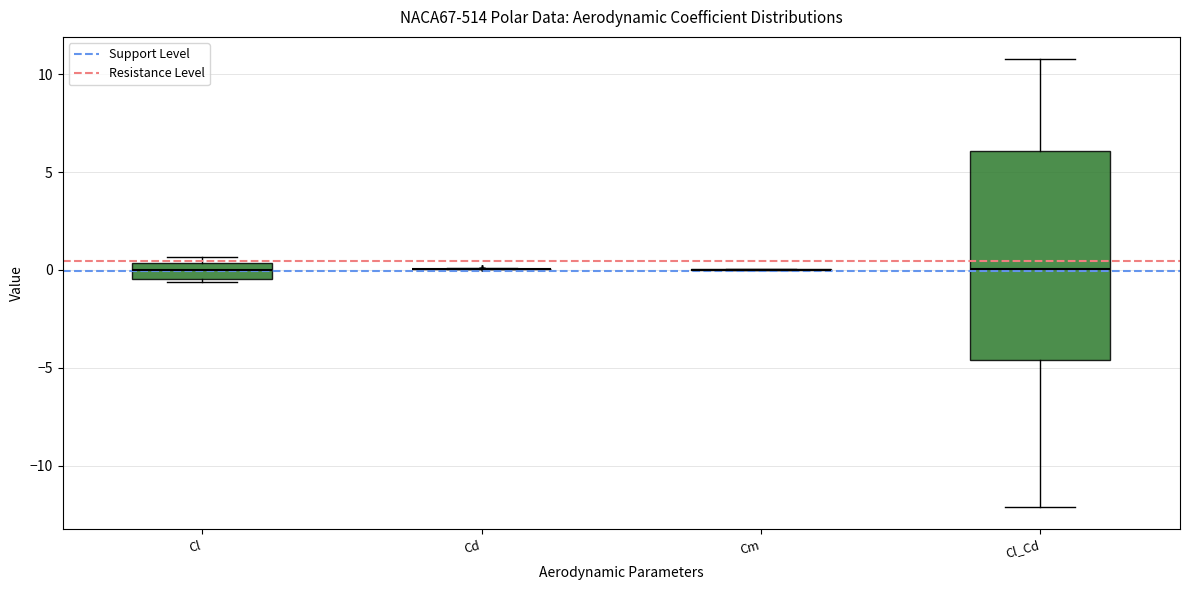

Reading left to right, read every box against the y-axis: the position of its median line, the range the box covers, and the ends of its whiskers. The values are not printed on the chart, so give them approximately, as read against the axis.

Cl: median 0.0, box -0.5 to 0.5, whiskers -0.5 to 0.5 (just above the box's upper edge)
Cd: box collapsed to a line at 0.0, whiskers 0.0 to 0.0
Cm: box collapsed to a line at 0.0, whiskers 0.0 to 0.0
Cl_Cd: median 0.0, box -4.5 to 6.0, whiskers -12.0 to 11.0